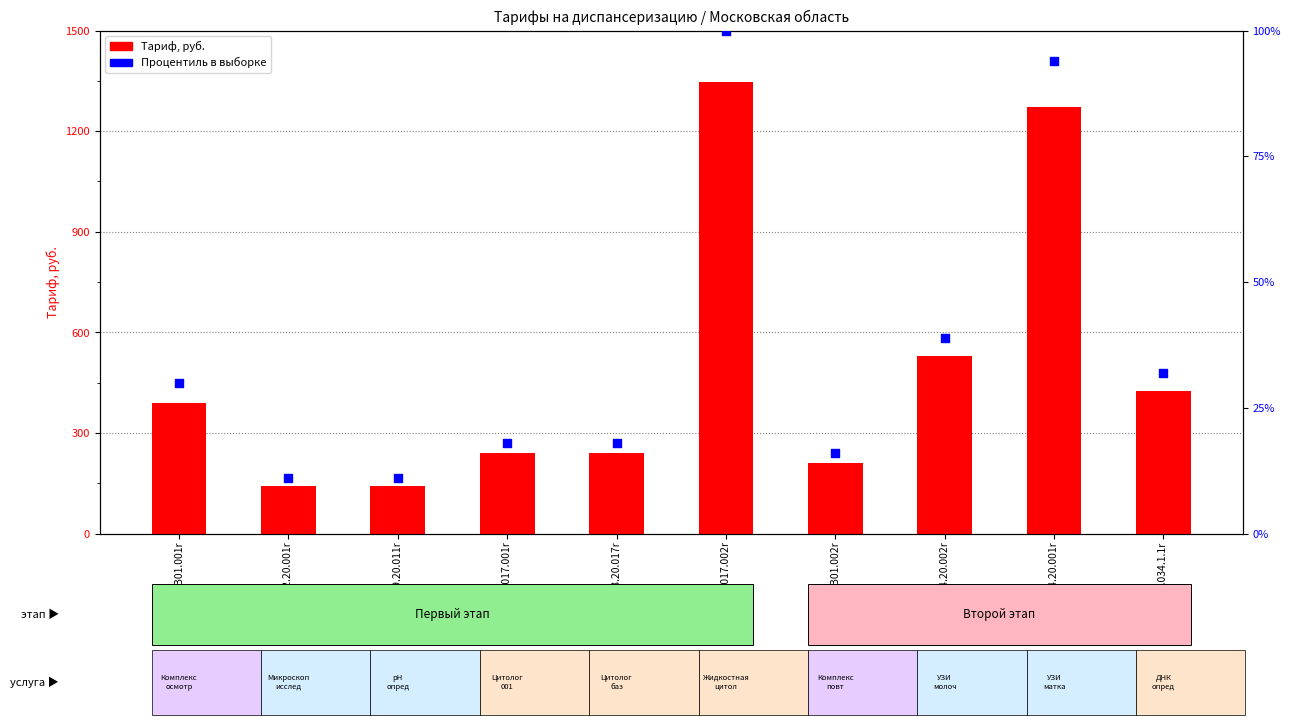

Is the value of Процентиль в выборке at A08.20.017.002r greater than the value of Тариф, руб. at A09.20.011r?

No